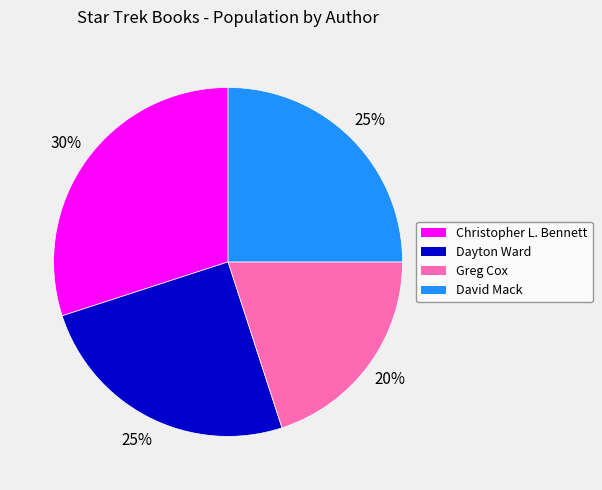

Which has a higher value, Christopher L. Bennett or Dayton Ward?

Christopher L. Bennett